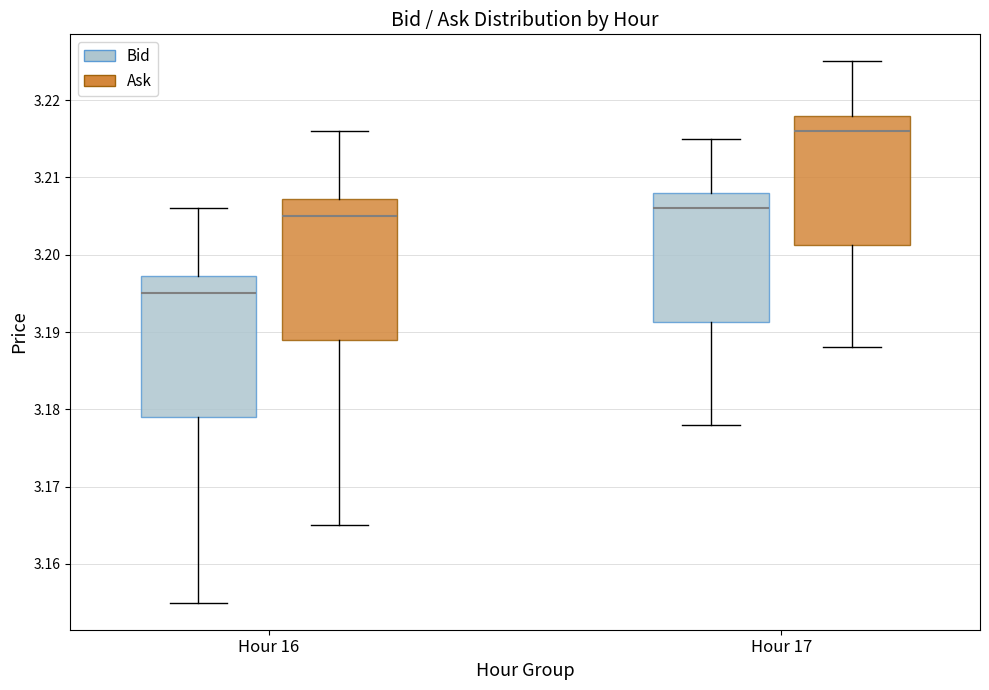

Reading left to right, transcribe this box plot: for each box, give where its median line is, the range the box spans, and where its two whiskers end, as read against the y-axis. The values are not printed on the chart, so give them approximately, as read against the axis.

Hour 16 (Bid): median 3.195, box 3.179 to 3.197, whiskers 3.155 to 3.206
Hour 16 (Ask): median 3.205, box 3.189 to 3.207, whiskers 3.165 to 3.216
Hour 17 (Bid): median 3.206, box 3.191 to 3.208, whiskers 3.178 to 3.215
Hour 17 (Ask): median 3.216, box 3.201 to 3.218, whiskers 3.188 to 3.225